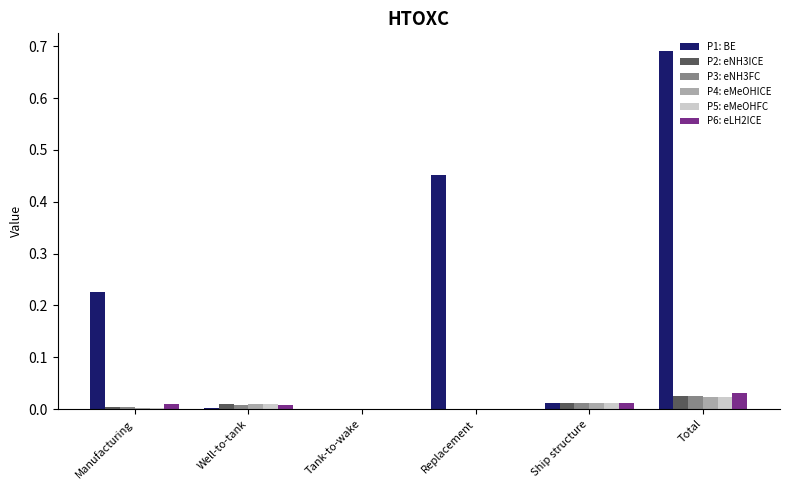

Is it true that P6: eLH2ICE equals 0.0 at Replacement?

True